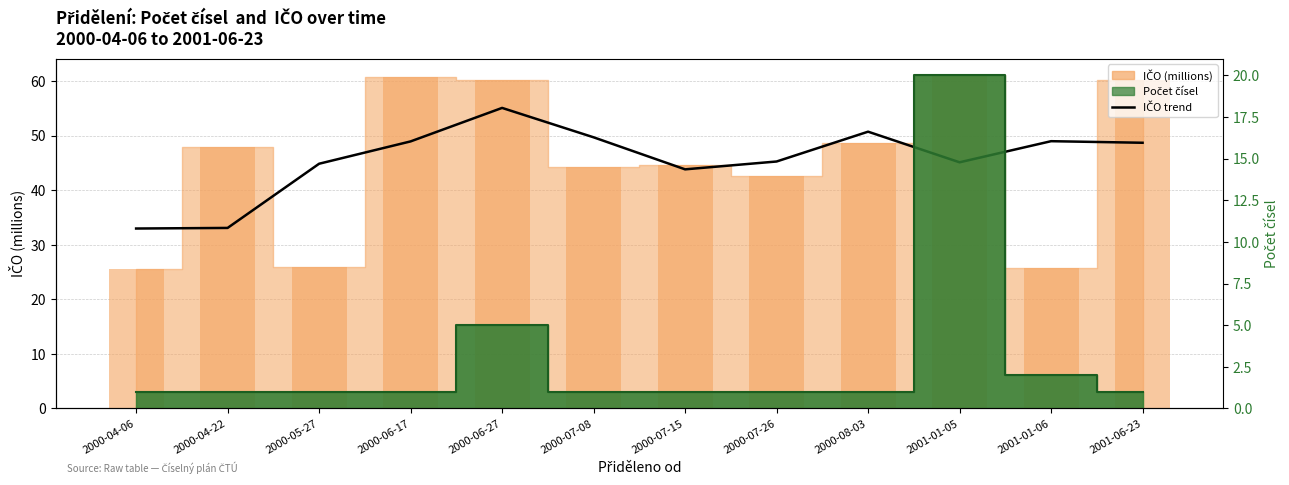

Which label corresponds to the smallest value in the chart?

2000-04-06